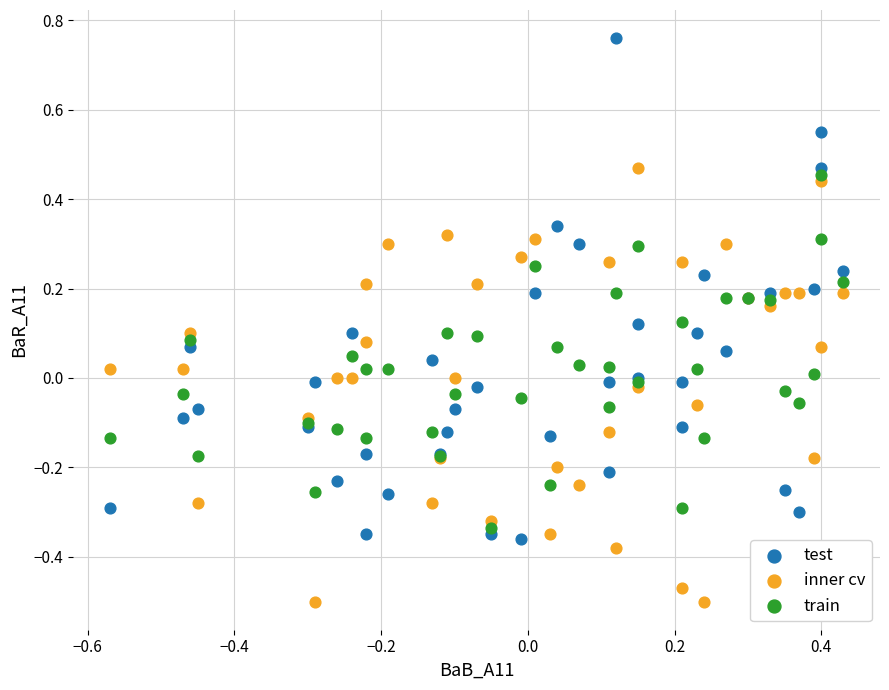

Which series reaches the maximum Y coordinate?

test